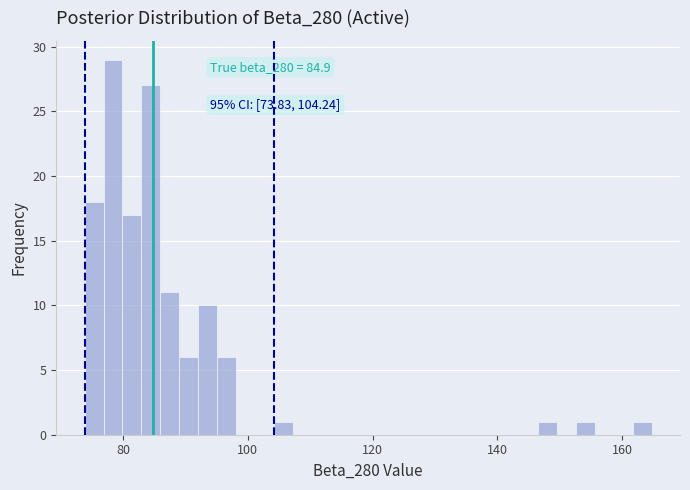

Around what value on the x-axis is the tallest bar? Give the approximate position of its centre, as read against the axis.

78